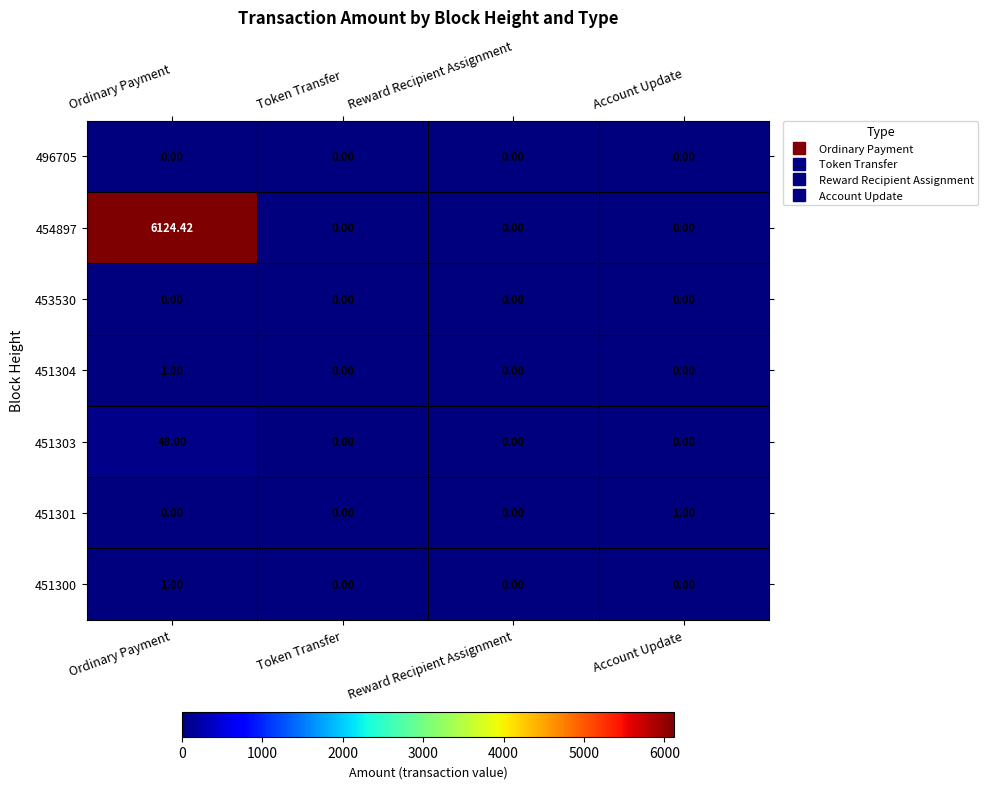

What is the total value across all series at Ordinary Payment?

6174.4